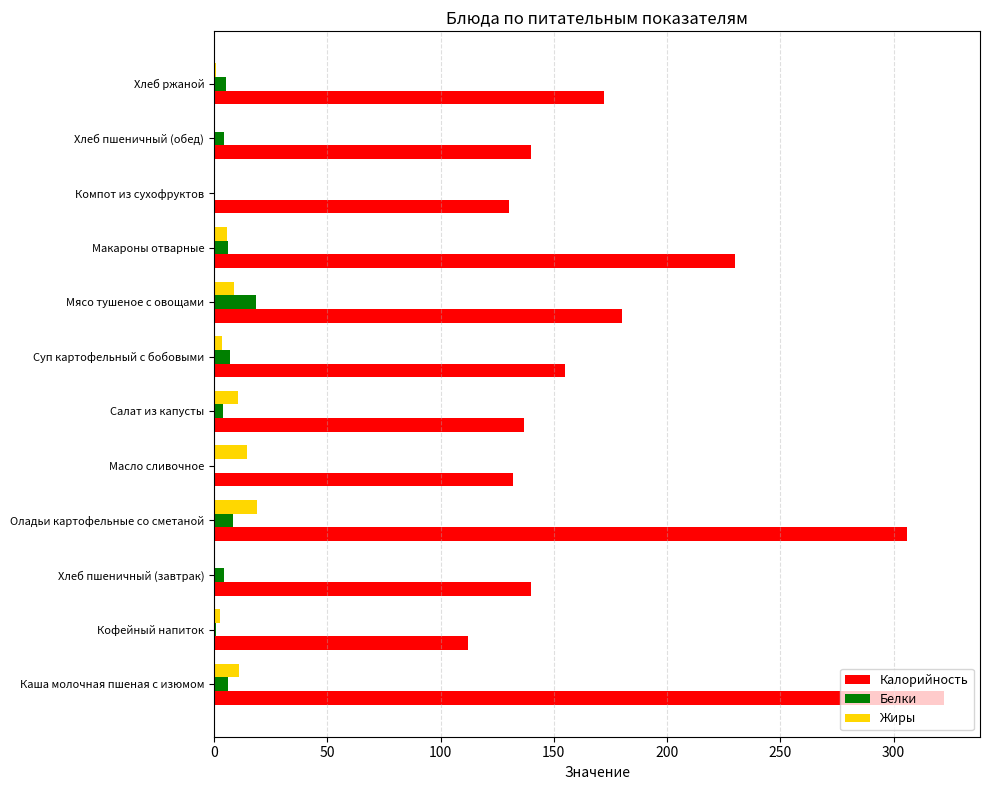

The value of Калорийность at Хлеб ржаной is 172.0. True or false?

True